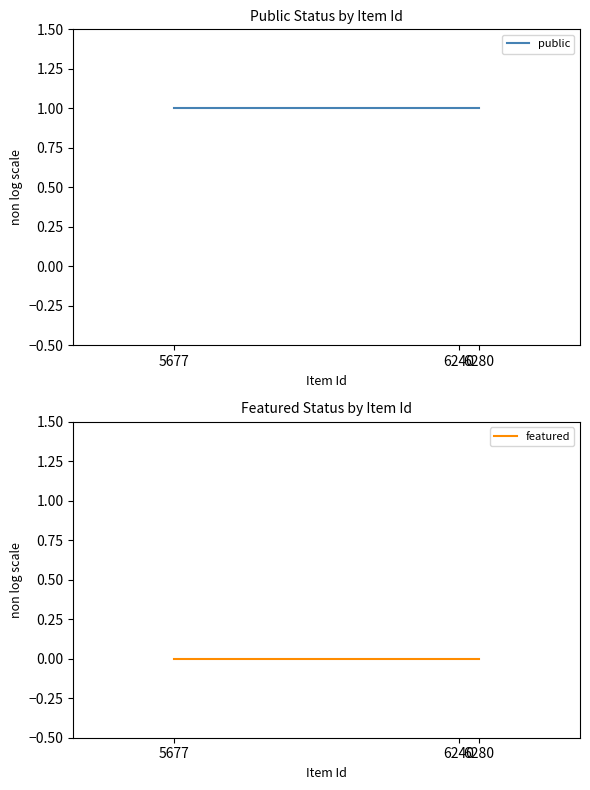

Reading left to right, transcribe all the data shown in this chart.

public: 5677=1	6240=1	6280=1
featured: 5677=0	6240=0	6280=0